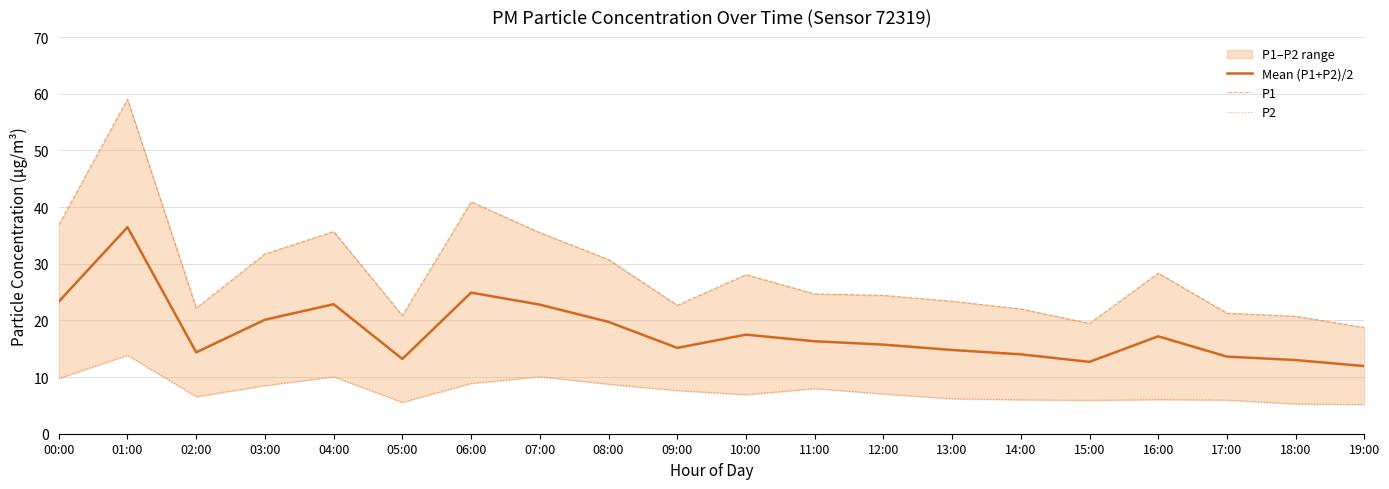

Reading left to right, list all the values displayed in this chart.

Mean (P1+P2)/2: 00:00=23.3	01:00=36.4	02:00=14.4	03:00=20.1	04:00=22.9	05:00=13.2	06:00=24.9	07:00=22.8	08:00=19.7	09:00=15.2	10:00=17.5	11:00=16.3	12:00=15.7	13:00=14.8	14:00=14.0	15:00=12.7	16:00=17.2	17:00=13.6	18:00=13.0	19:00=11.9
P1: 00:00=36.9	01:00=59.0	02:00=22.2	03:00=31.7	04:00=35.7	05:00=20.9	06:00=40.9	07:00=35.5	08:00=30.7	09:00=22.7	10:00=28.1	11:00=24.7	12:00=24.4	13:00=23.4	14:00=22.0	15:00=19.5	16:00=28.4	17:00=21.3	18:00=20.7	19:00=18.7
P2: 00:00=9.8	01:00=13.8	02:00=6.5	03:00=8.5	04:00=10.1	05:00=5.5	06:00=8.9	07:00=10.1	08:00=8.8	09:00=7.6	10:00=6.9	11:00=8.0	12:00=7.0	13:00=6.2	14:00=6.0	15:00=5.9	16:00=6.0	17:00=6.0	18:00=5.3	19:00=5.2